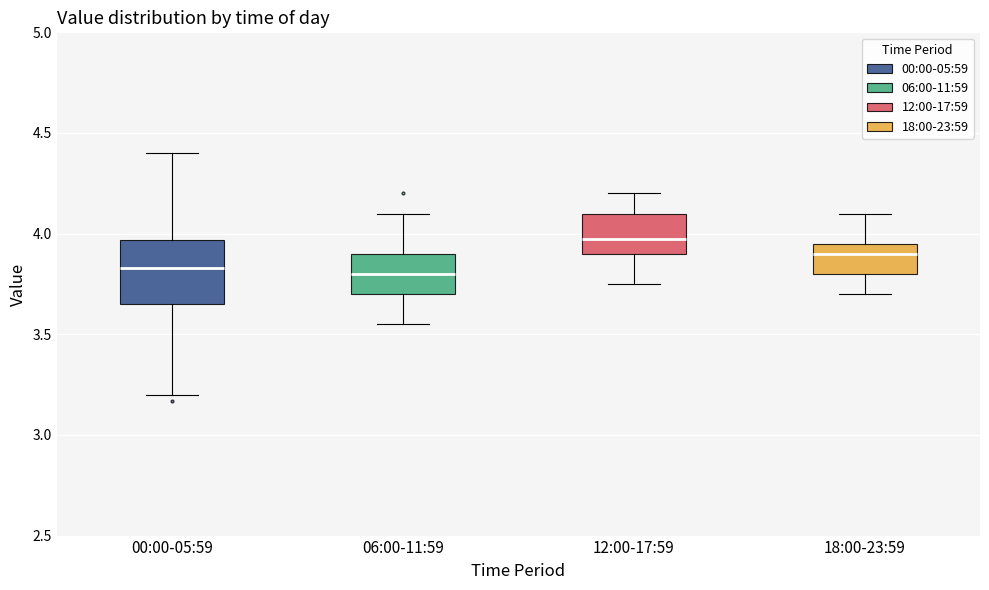

Reading left to right, read every box against the y-axis: the position of its median line, the range the box covers, and the ends of its whiskers. The values are not printed on the chart, so give them approximately, as read against the axis.

00:00-05:59: median 3.85, box 3.65 to 3.95, whiskers 3.20 to 4.40
06:00-11:59: median 3.80, box 3.70 to 3.90, whiskers 3.55 to 4.10
12:00-17:59: median 4.00, box 3.90 to 4.10, whiskers 3.75 to 4.20
18:00-23:59: median 3.90, box 3.80 to 3.95, whiskers 3.70 to 4.10